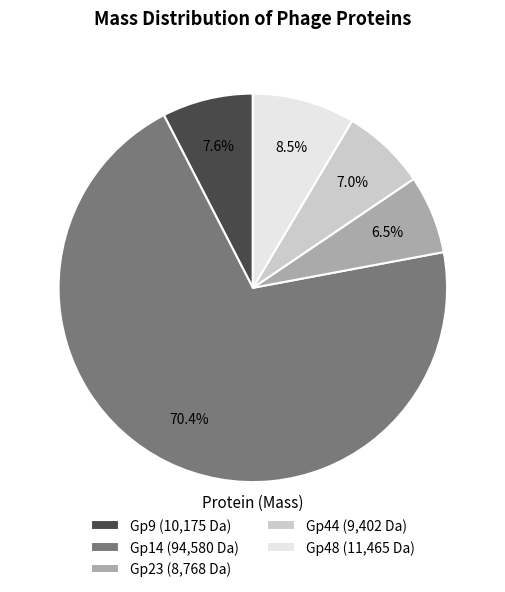

What percentage is the Gp9 slice, to the nearest percent?

8%